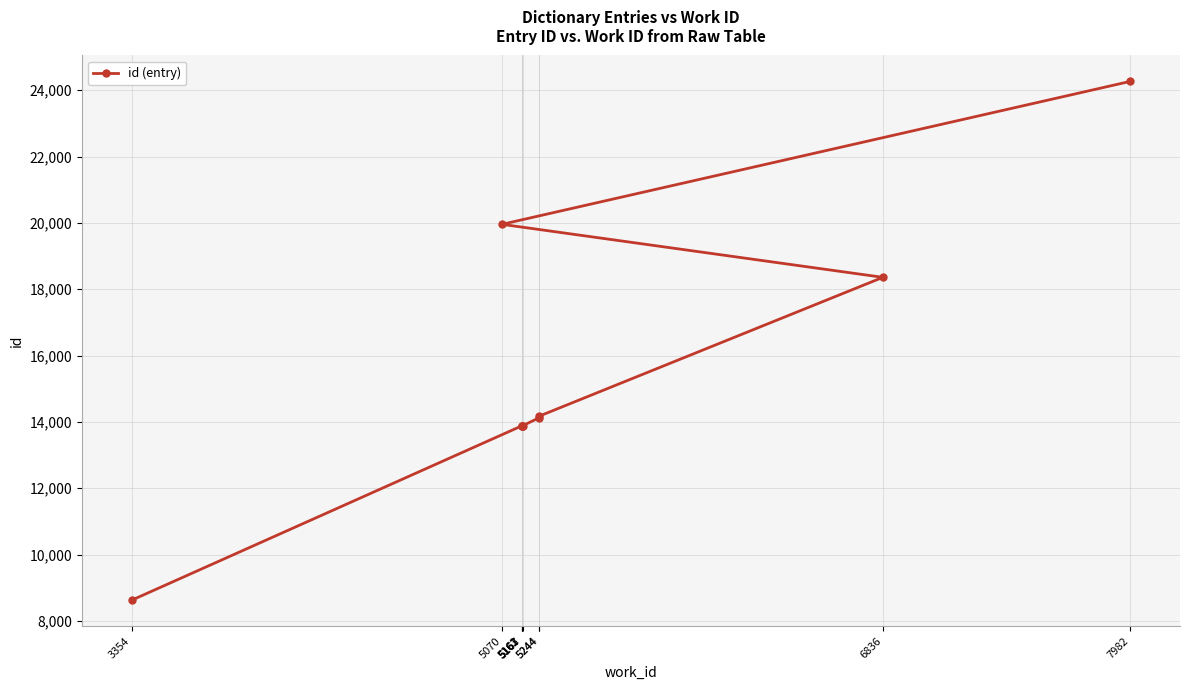

Is it true that the value at 5162 is 13883?

True